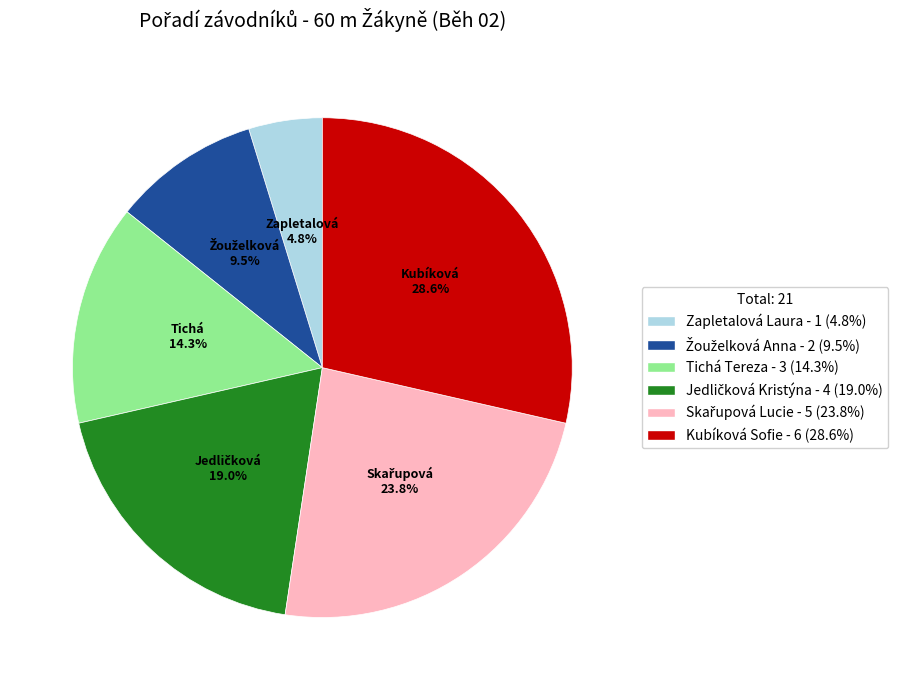

To the nearest percent, what portion does Kubíková Sofie represent?

29%